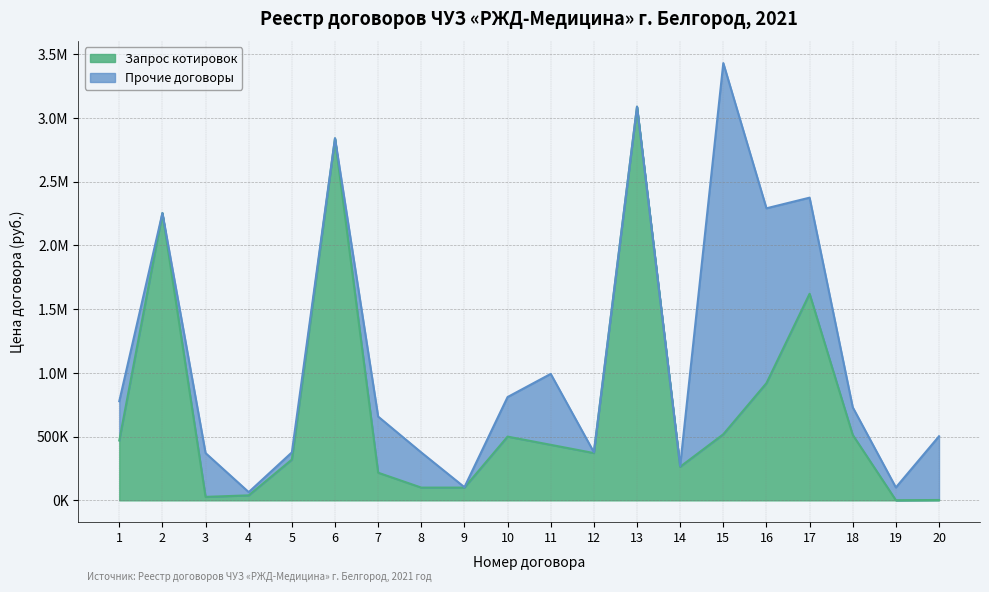

What is the value of the 16th point from the left?

919458.0